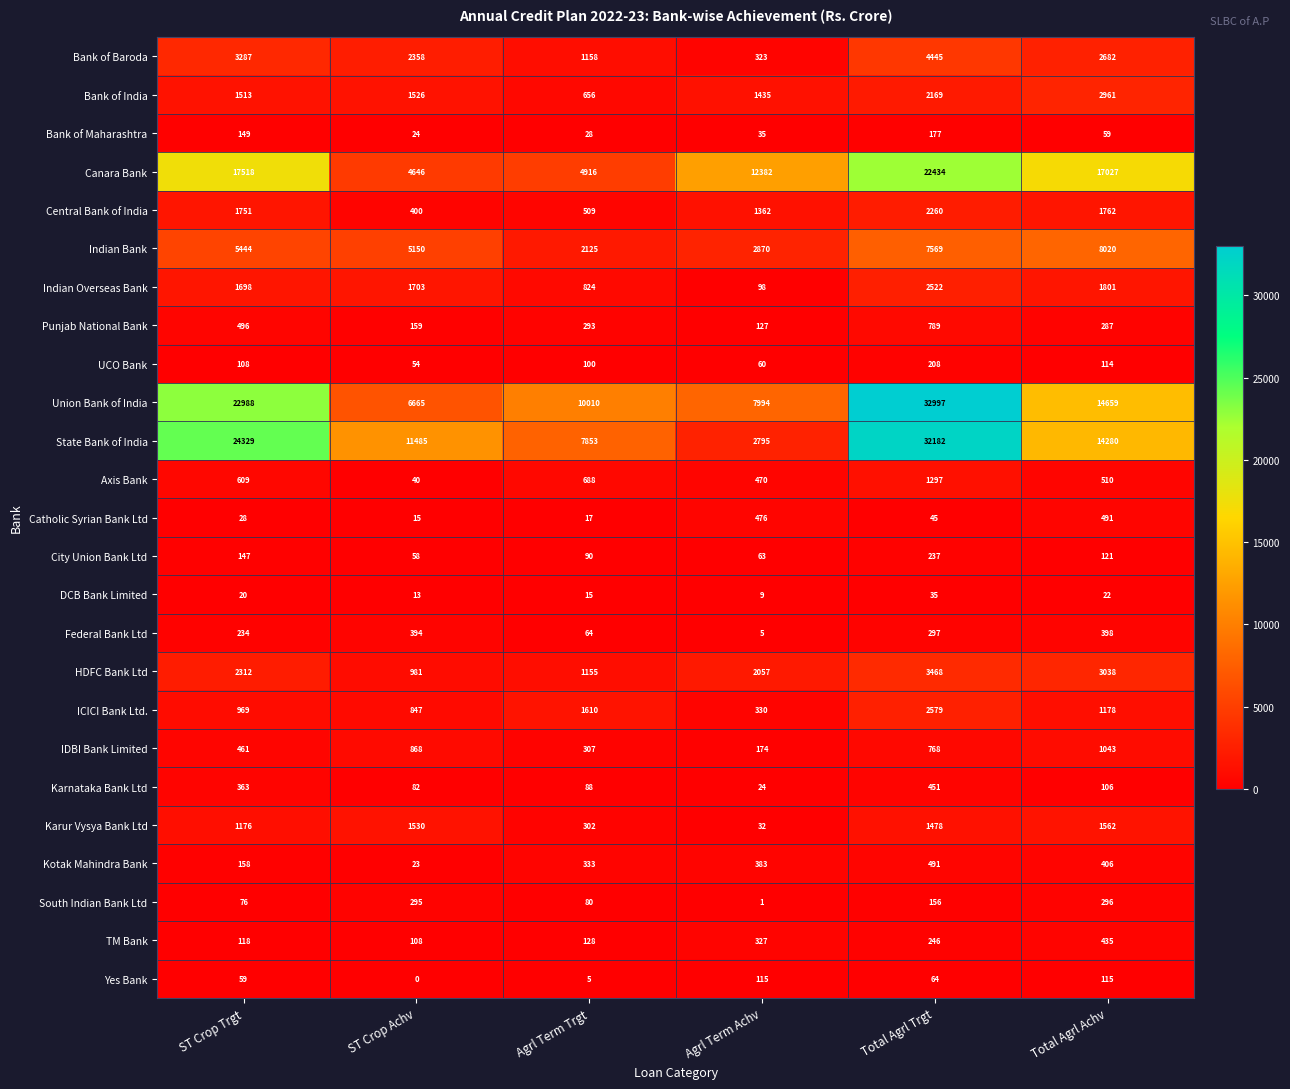

Read the TM Bank value at Agrl Term Achv, to the nearest 10.

330